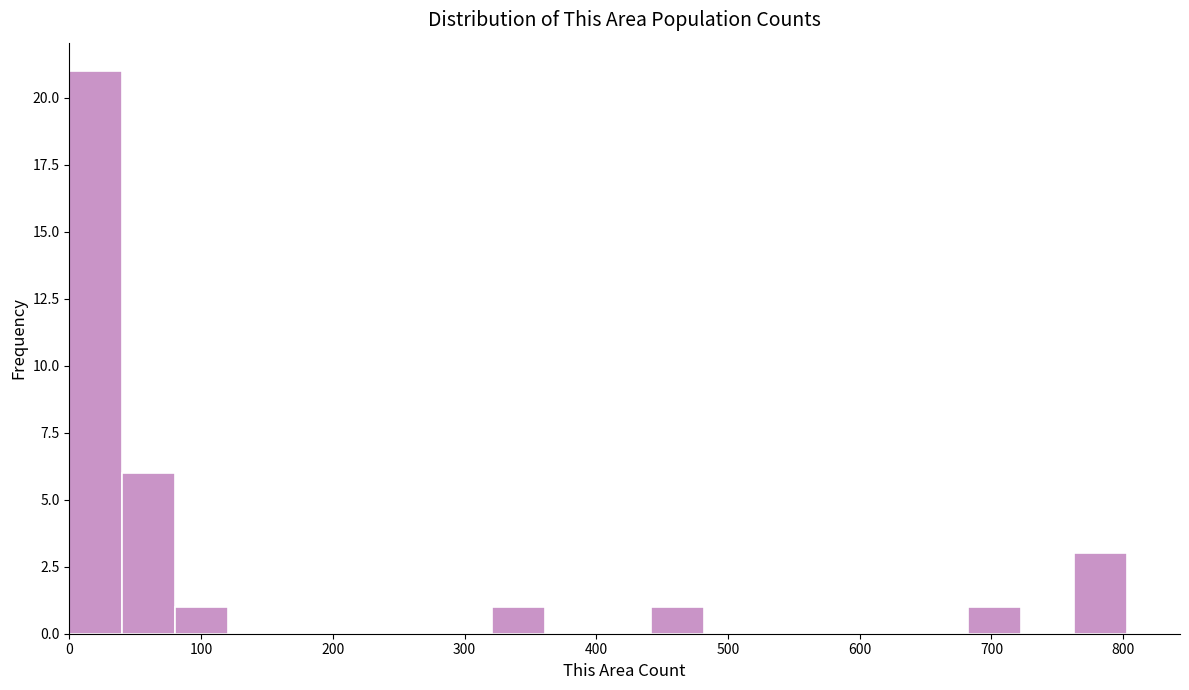

Reading left to right, transcribe this chart: for each bar, give the range it covers on the x-axis and its height. Neither the bar edges nor the heights are printed on the chart, so give them approximately, as read against the axes.

0 to 40: 21
40 to 80: 6
80 to 120: 1
120 to 160: 0
160 to 200: 0
200 to 240: 0
240 to 280: 0
280 to 320: 0
320 to 360: 1
360 to 400: 0
400 to 440: 0
440 to 480: 1
480 to 520: 0
520 to 560: 0
560 to 600: 0
600 to 640: 0
640 to 680: 0
680 to 720: 1
720 to 760: 0
760 to 800: 3